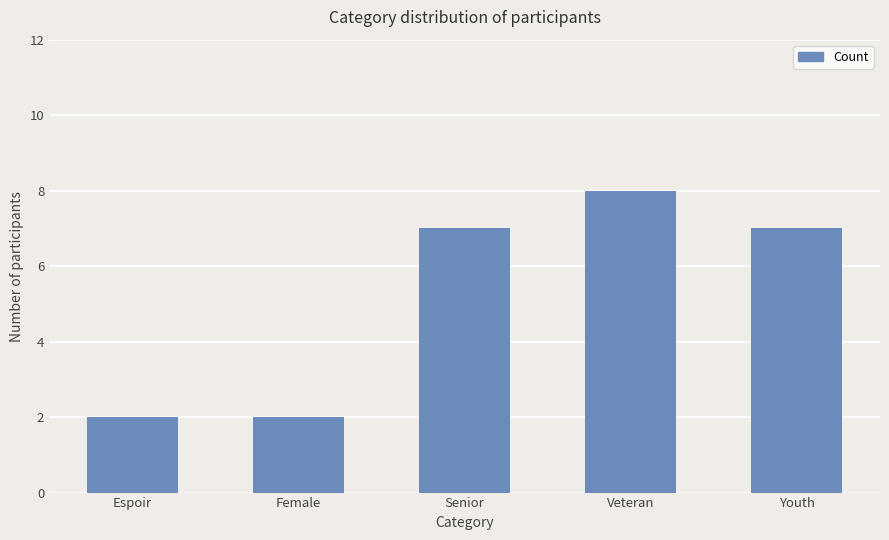

What is the change in value from Espoir to Senior?

+5